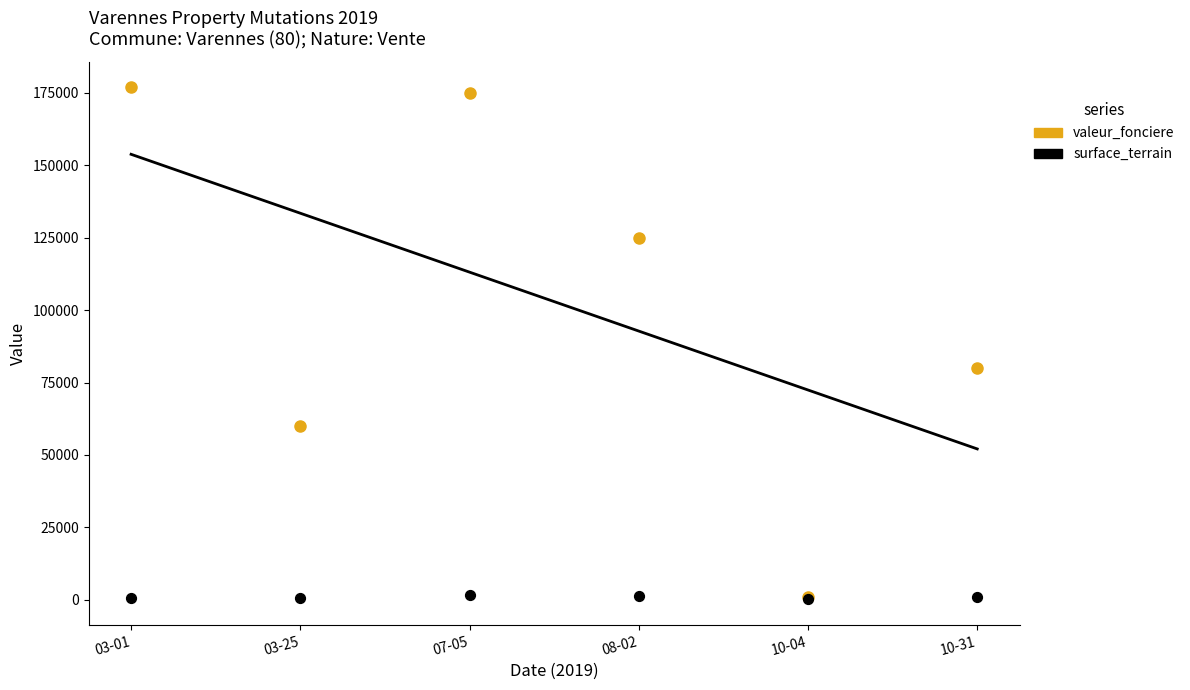

At how many categories does at least one series exceed 70916?

4